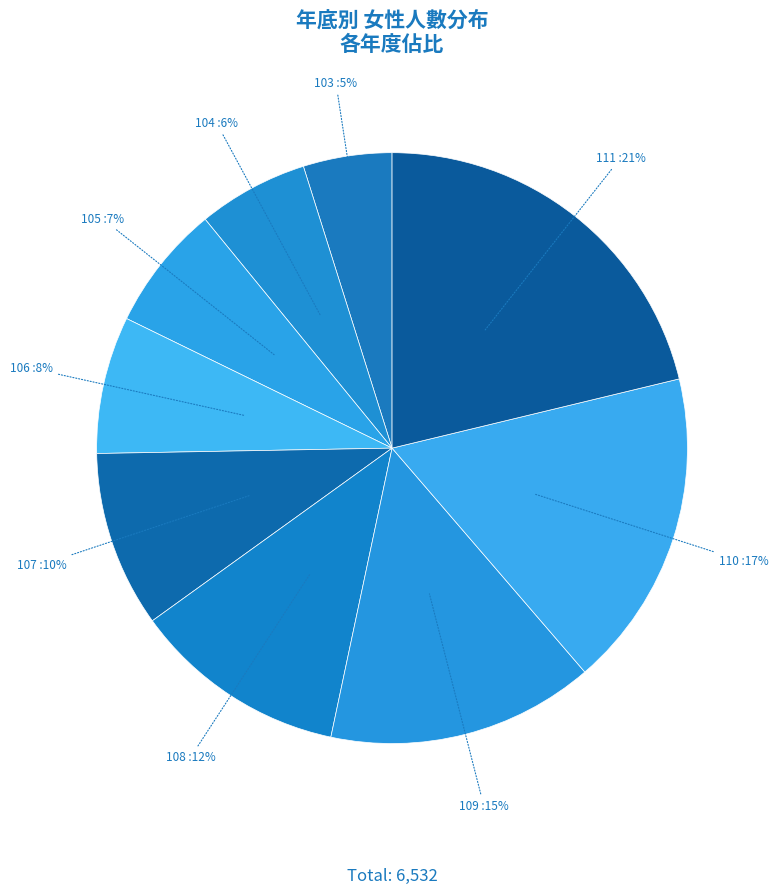

Rank the categories by value from lowest to highest.

103, 104, 105, 106, 107, 108, 109, 110, 111